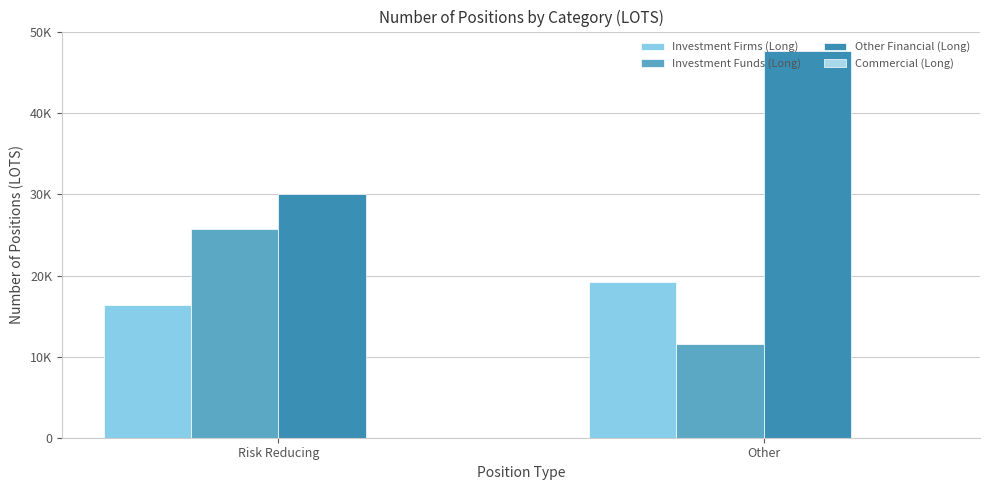

Which series has the widest spread of values?

Other Financial (Long)